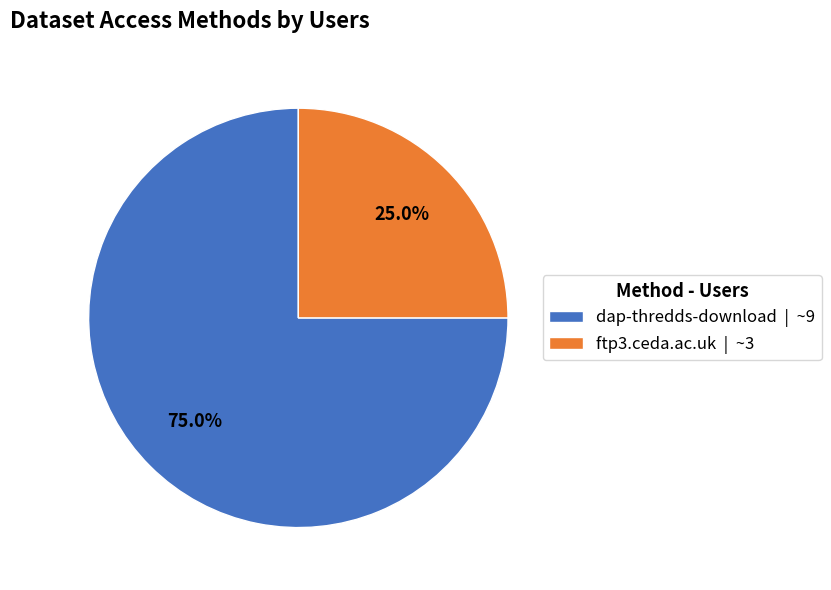

Rank the categories by value from highest to lowest.

dap-thredds-download, ftp3.ceda.ac.uk